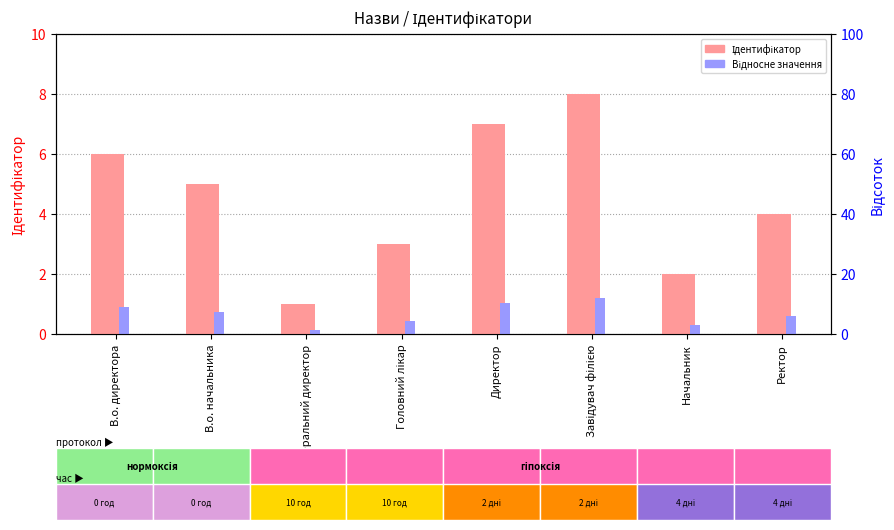

The Відносне значення series shows 1.1 at Директор. True or false?

True